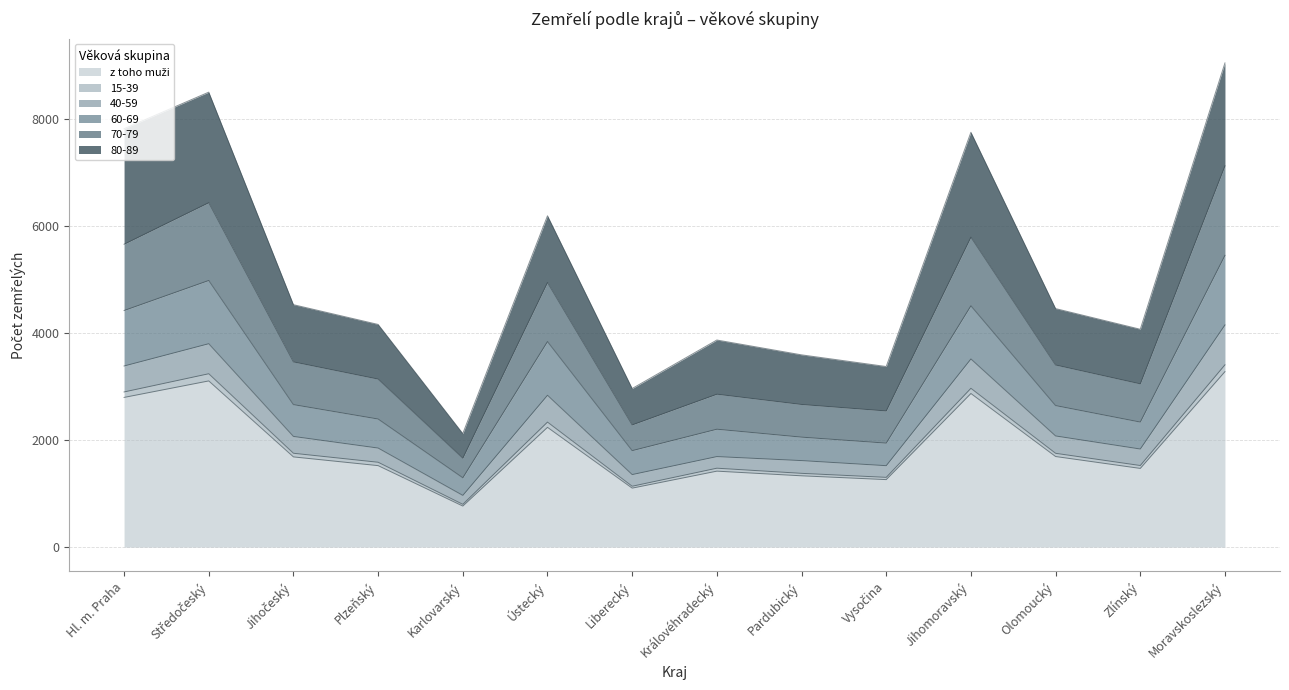

Does the chart have visible grid lines?

Yes